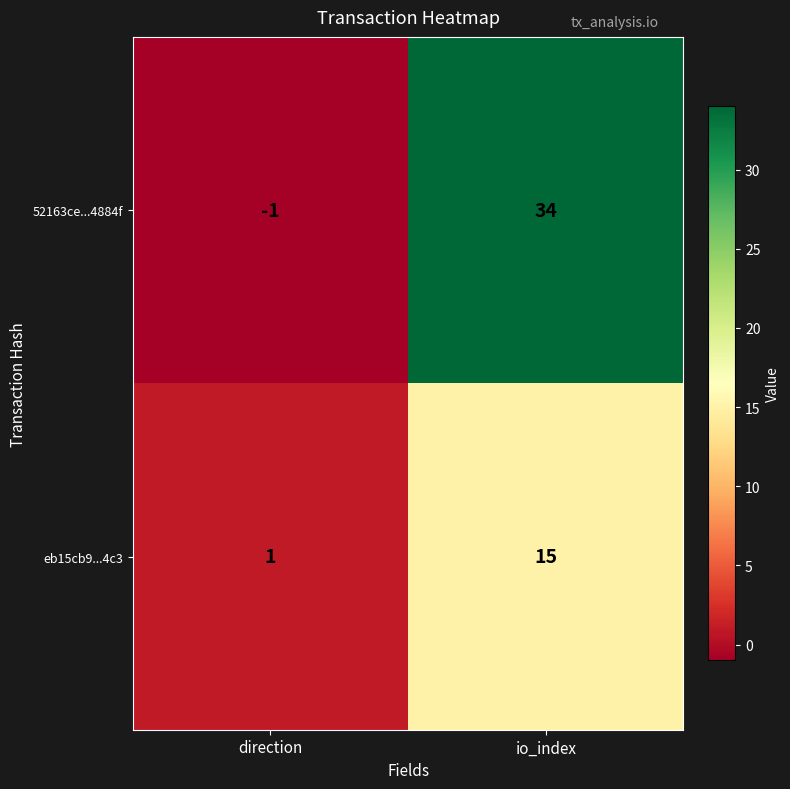

Between direction and io_index, which series saw the biggest shift?

52163ce...4884f